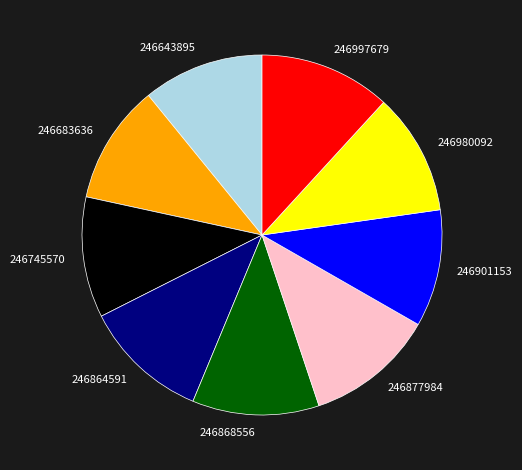

True or false: 246683636 accounts for 11% of the total.

True